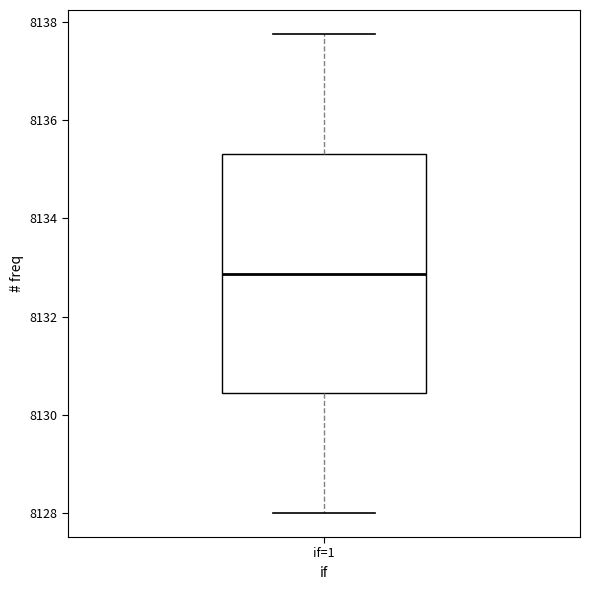

Transcribe this box plot: give where the median line is, the range the box spans, and where the two whiskers end, as read against the y-axis. The values are not printed on the chart, so give them approximately, as read against the axis.

median 8132.8, box 8130.4 to 8135.4, whiskers 8128.0 to 8137.8